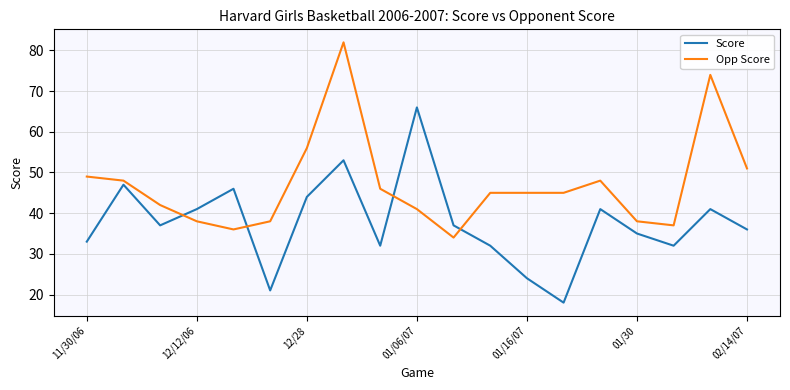

What is the maximum value for Opp Score?

82